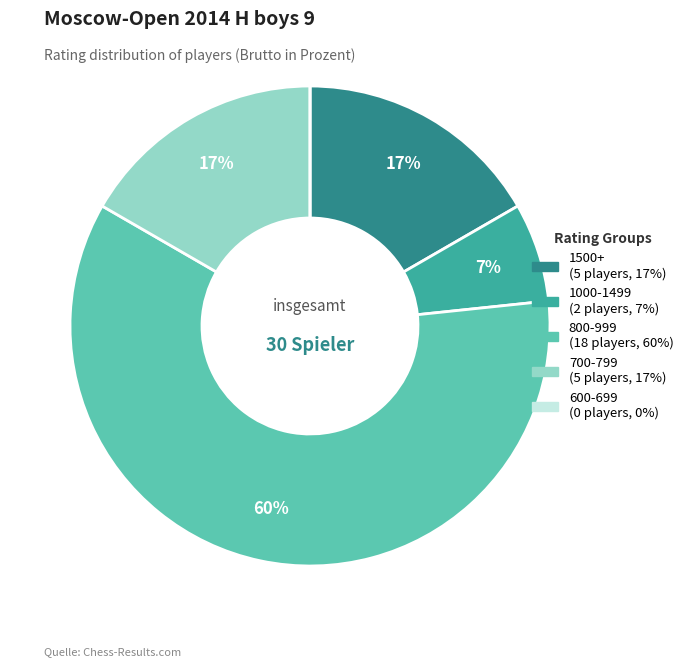

To the nearest percent, what is the average slice percentage?

20%